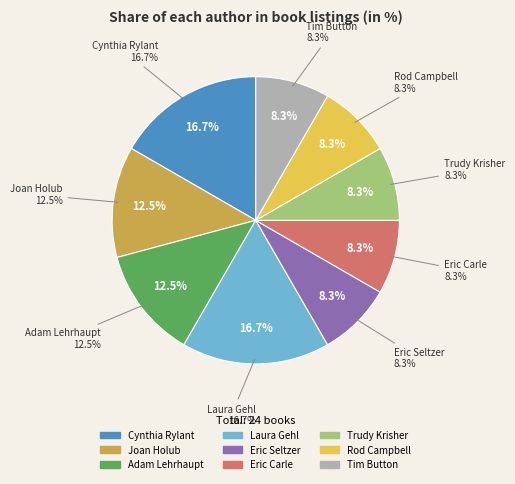

Is there a majority slice in this chart?

No